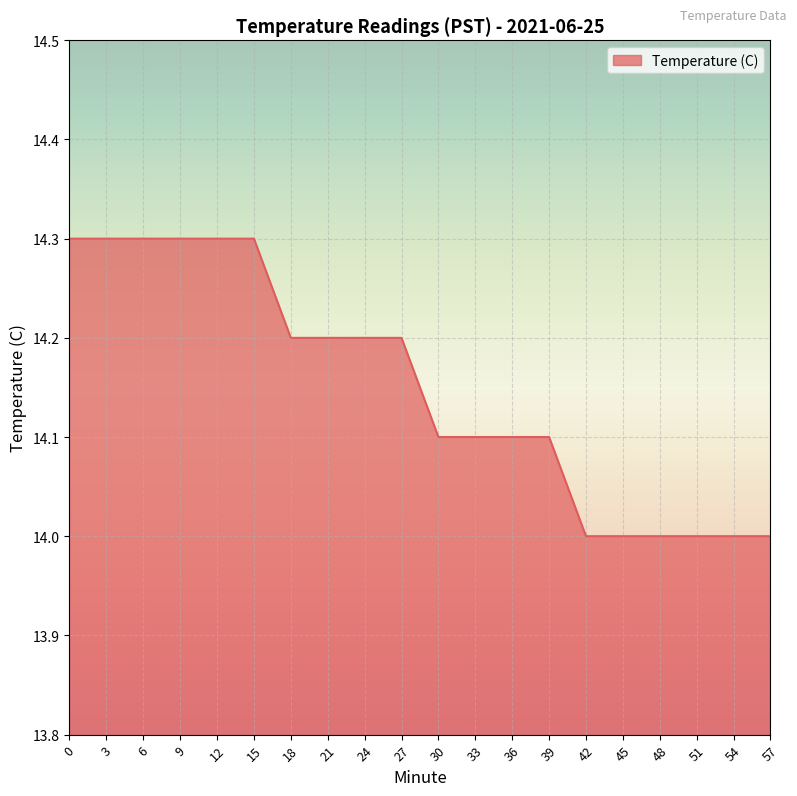

True or false: the data shows 14.0 at 51.

True